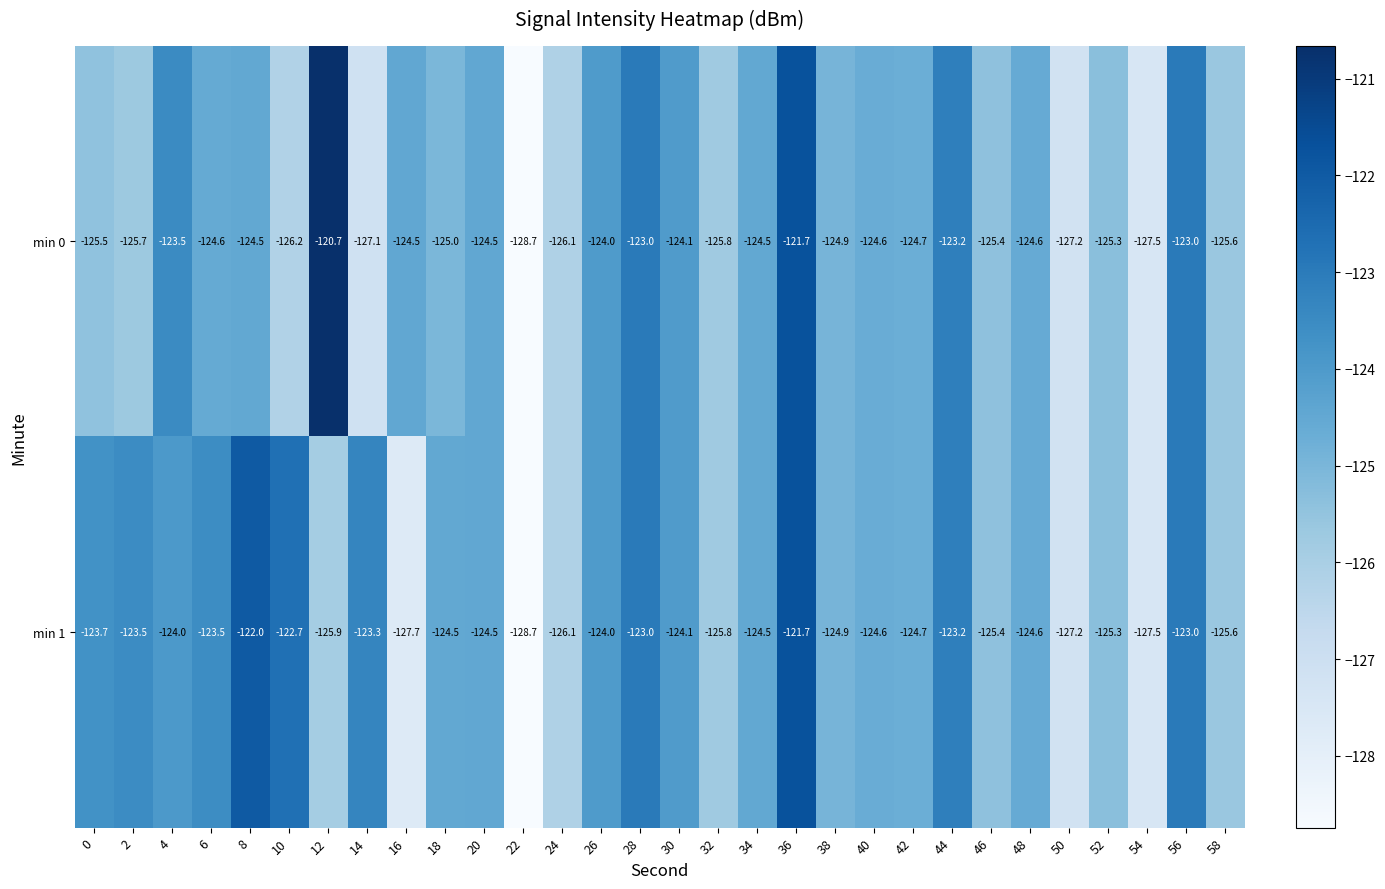

How many series are shown in this chart?

2